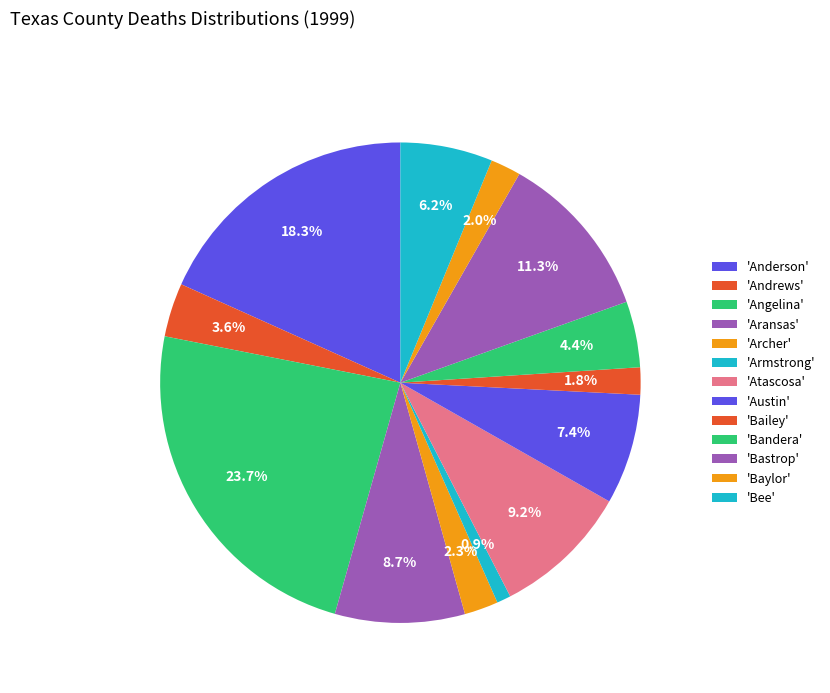

Rank the categories by value from lowest to highest.

Armstrong, Bailey, Baylor, Archer, Andrews, Bandera, Bee, Austin, Aransas, Atascosa, Bastrop, Anderson, Angelina